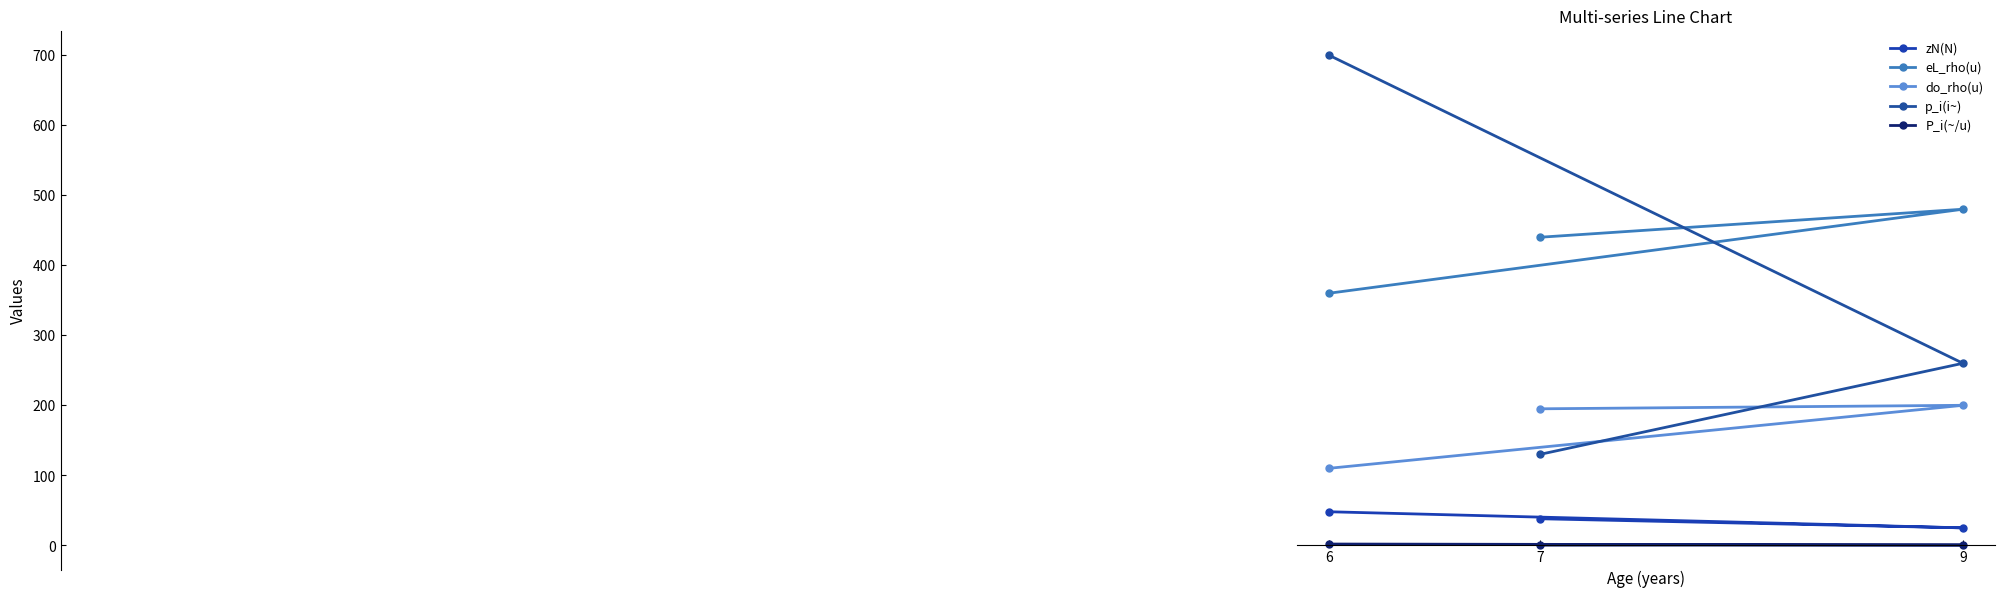

How many lines are shown in the chart?

5